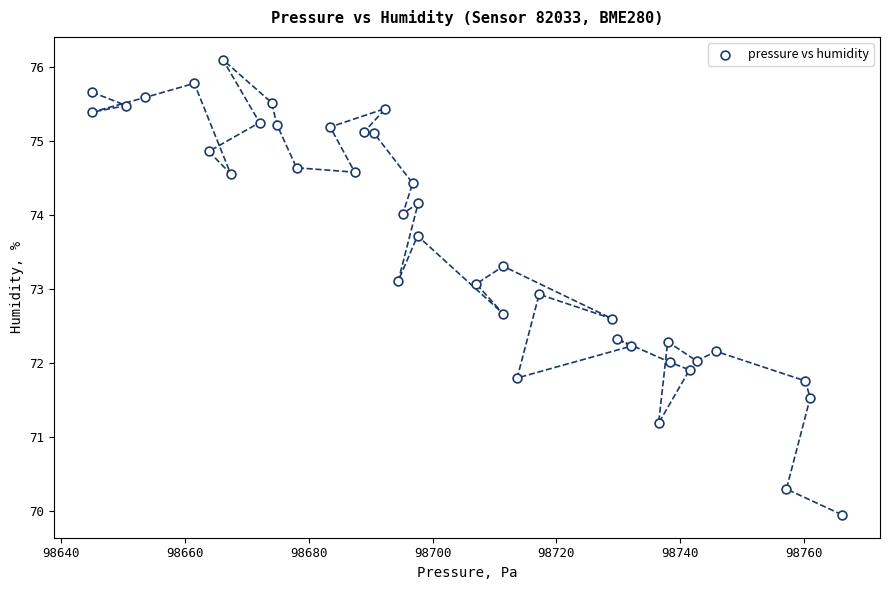

What is the range of X values (max minus min)?

121.3